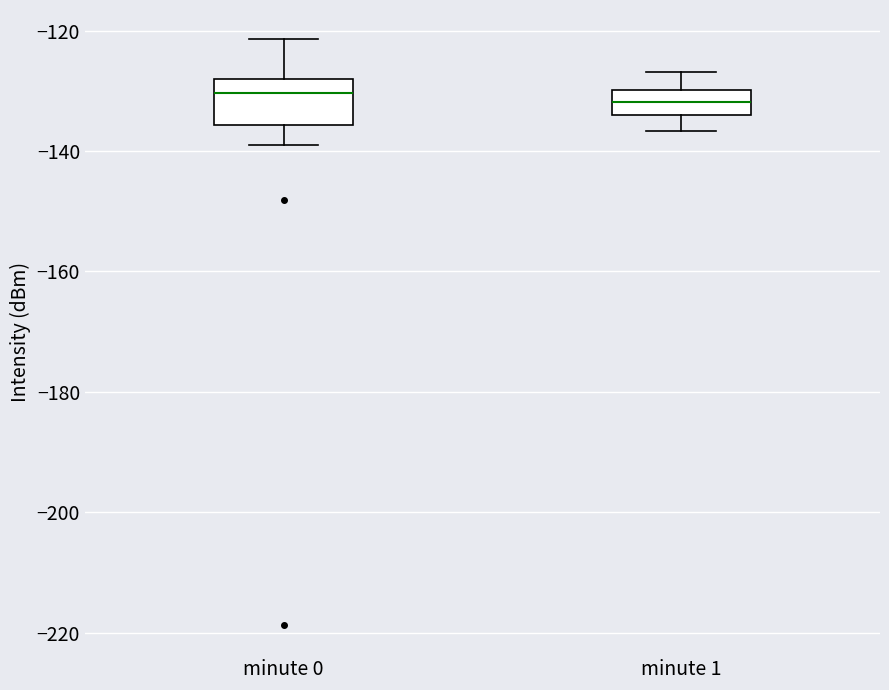

Reading left to right, read every box against the y-axis: the position of its median line, the range the box covers, and the ends of its whiskers. The values are not printed on the chart, so give them approximately, as read against the axis.

minute 0: median -130, box -136 to -128, whiskers -140 to -122
minute 1: median -132, box -134 to -130, whiskers -136 to -126